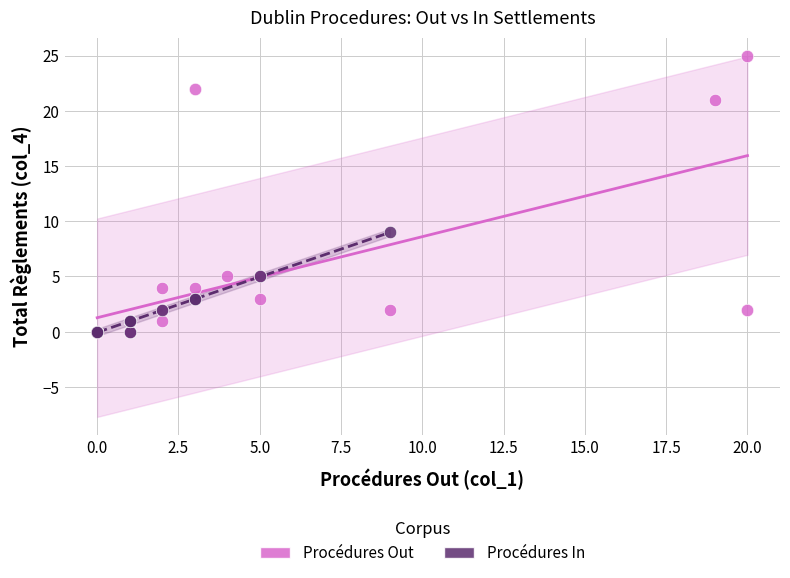

Which series reaches the maximum Y coordinate?

Procédures Out